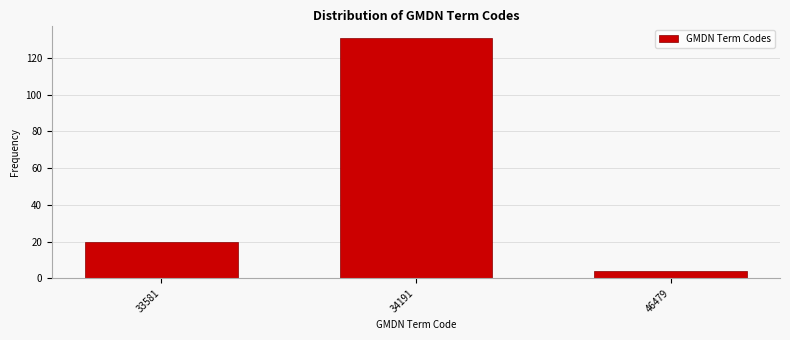

Reading left to right, transcribe all the data shown in this chart.

20	131	4